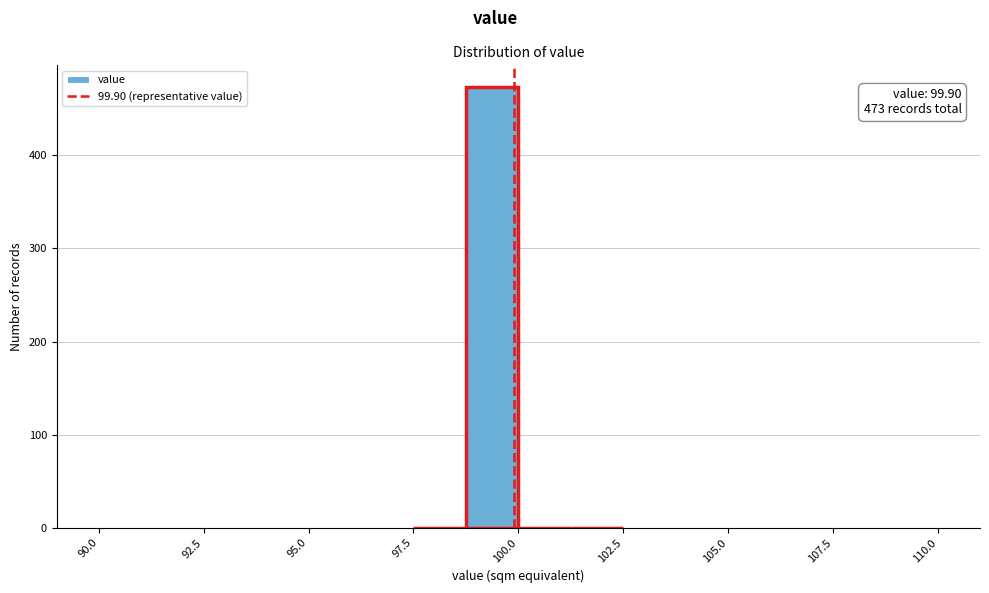

Read against the x-axis, roughly where is the centre of the tallest bar?

99.5